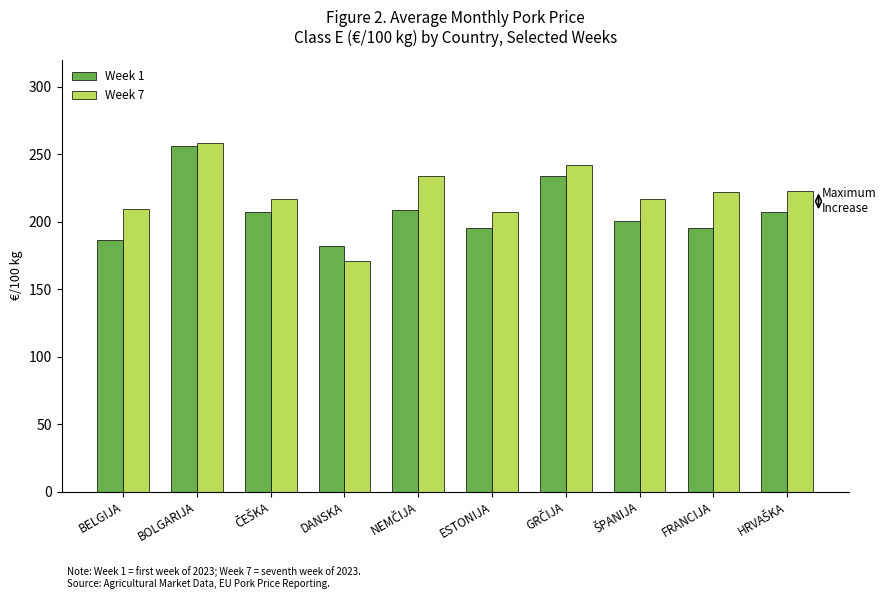

Read the Week 7 value at DANSKA.

171.1